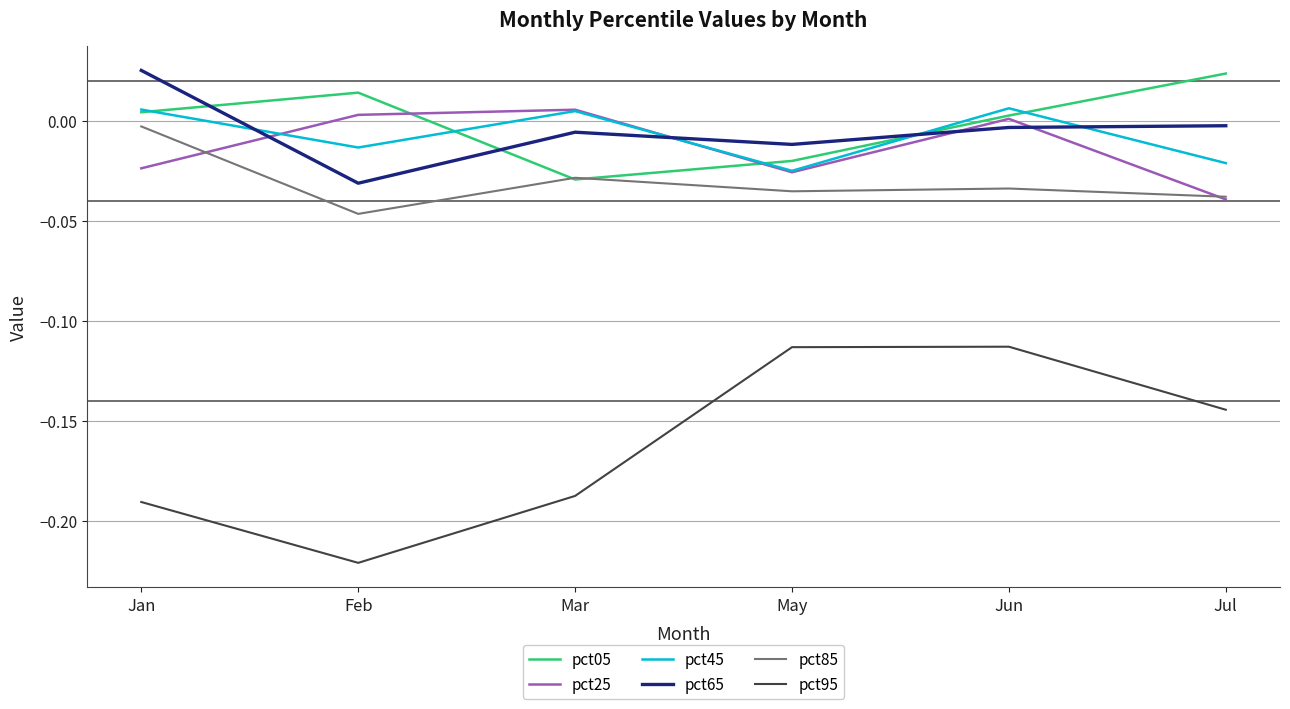

True or false: pct95 and pct65 intersect in this chart.

False